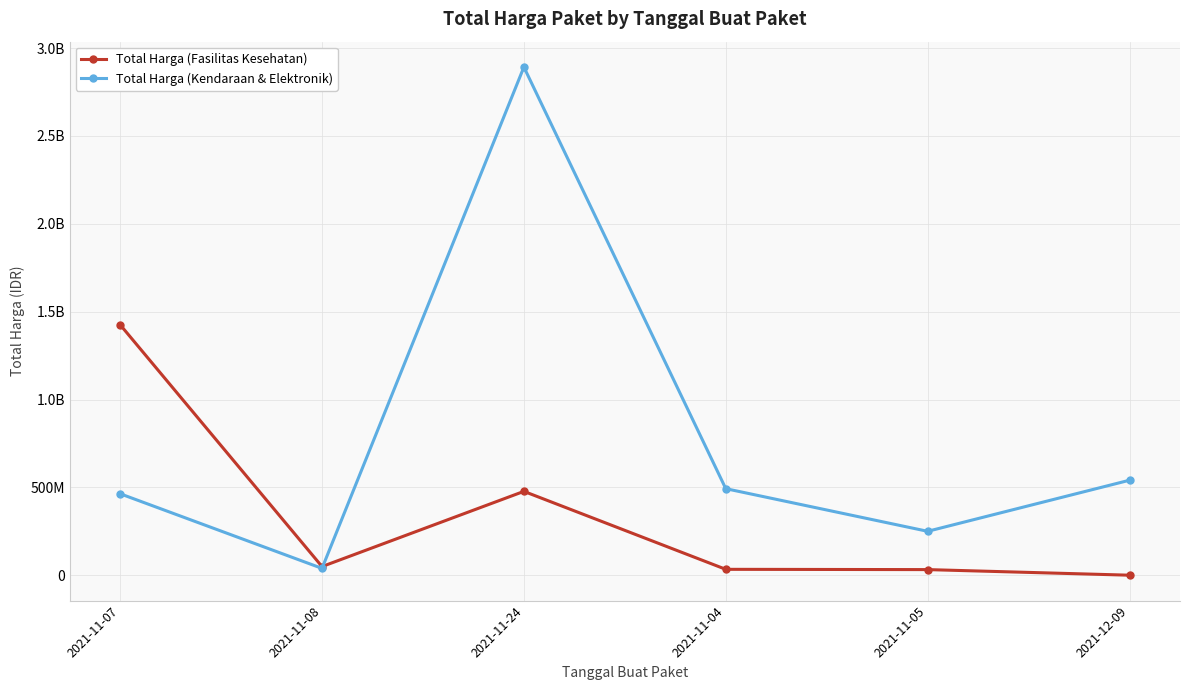

True or false: Total Harga (Fasilitas Kesehatan) has more than 1 points higher than both neighbors.

False